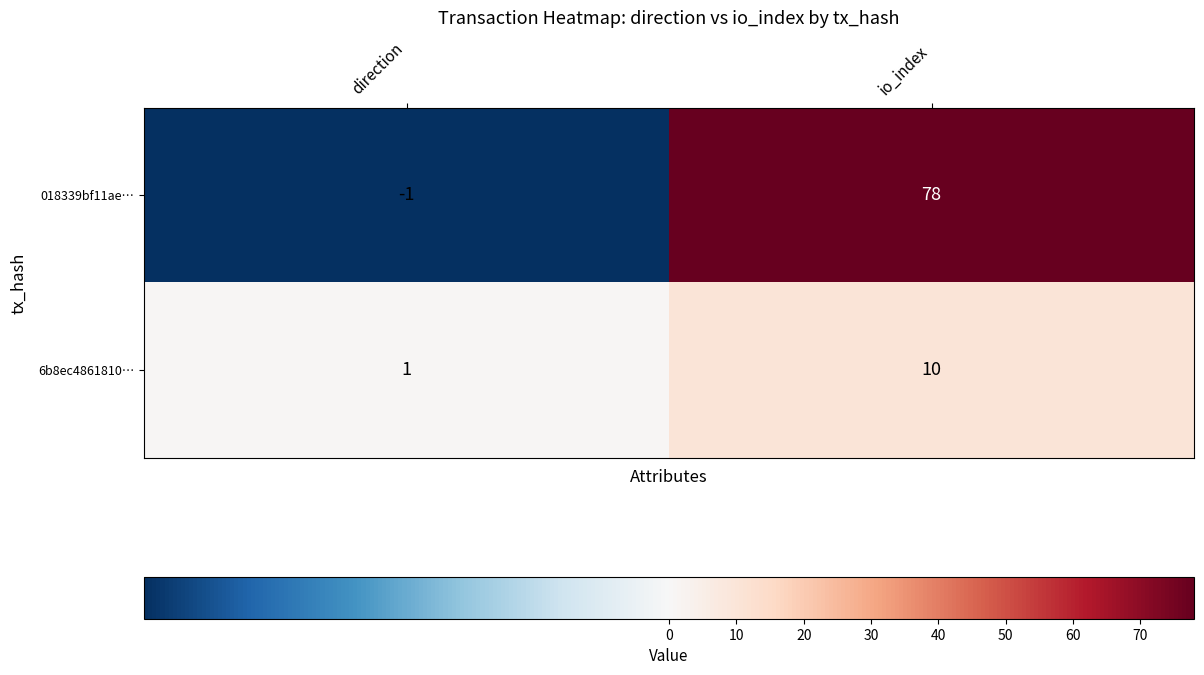

Rank the series by their maximum value, from lowest to highest.

6b8ec4861810…, 018339bf11ae…